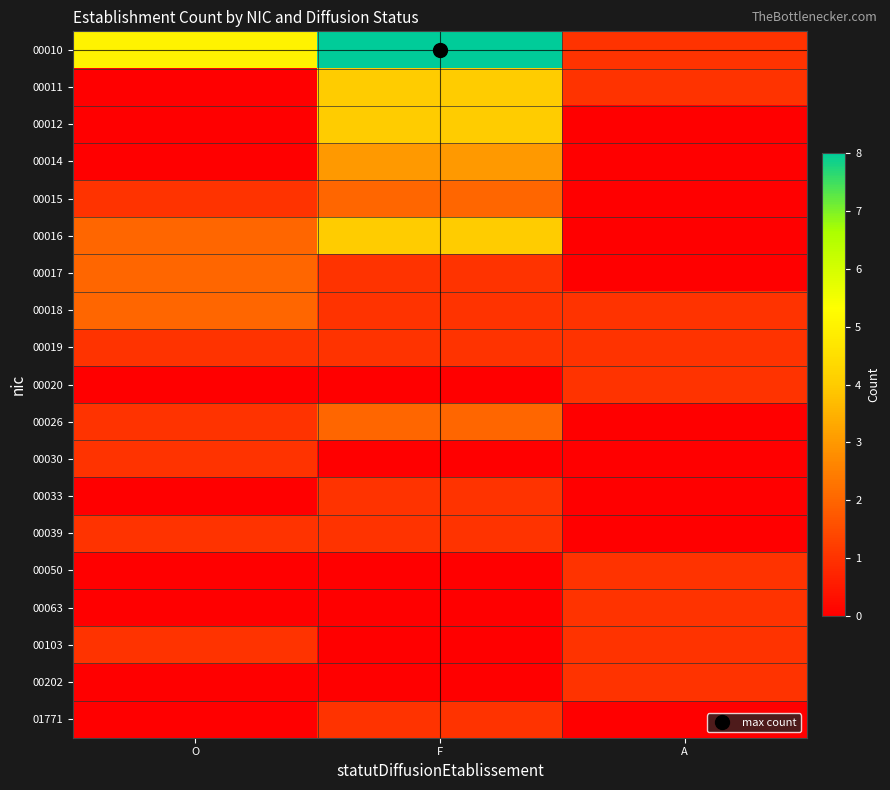

How many categories are shown in the chart?

3